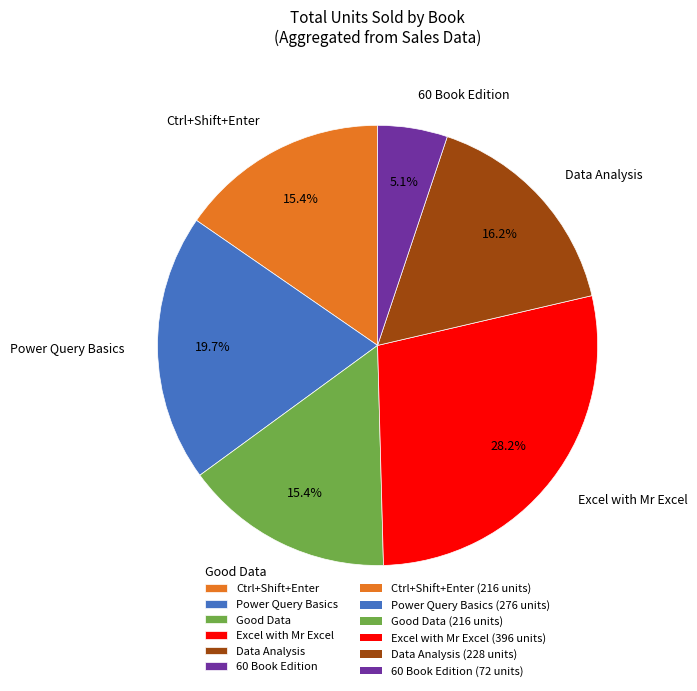

What percentage do Power Query Basics and Excel with Mr Excel together represent?

47.9%